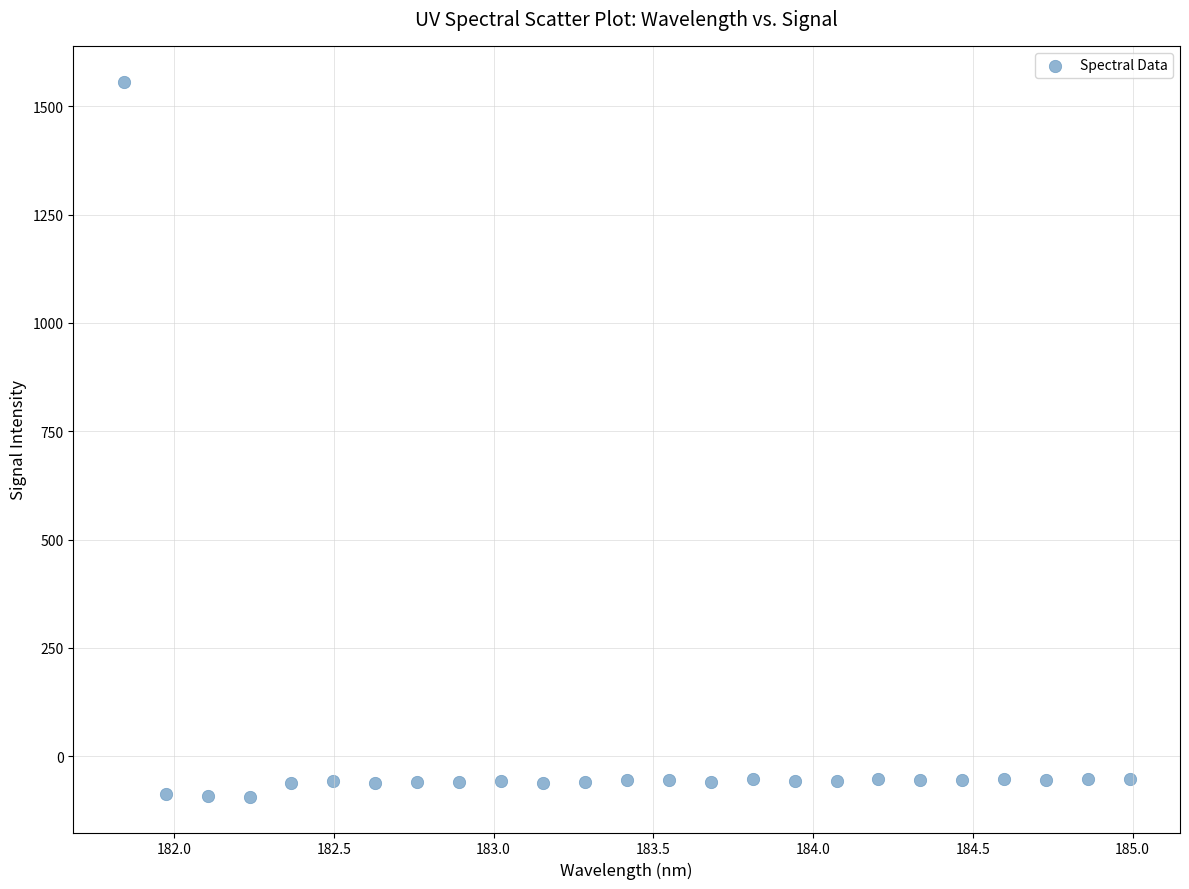

What is the range of X values (max minus min)?

3.1